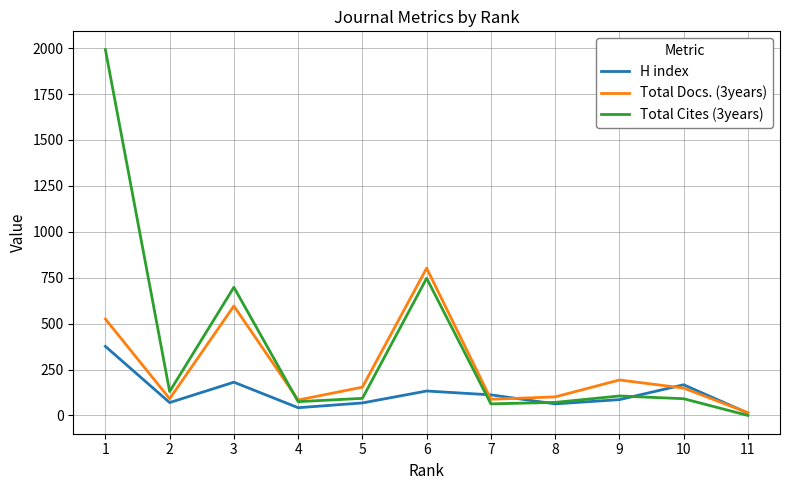

Does the chart have visible grid lines?

Yes